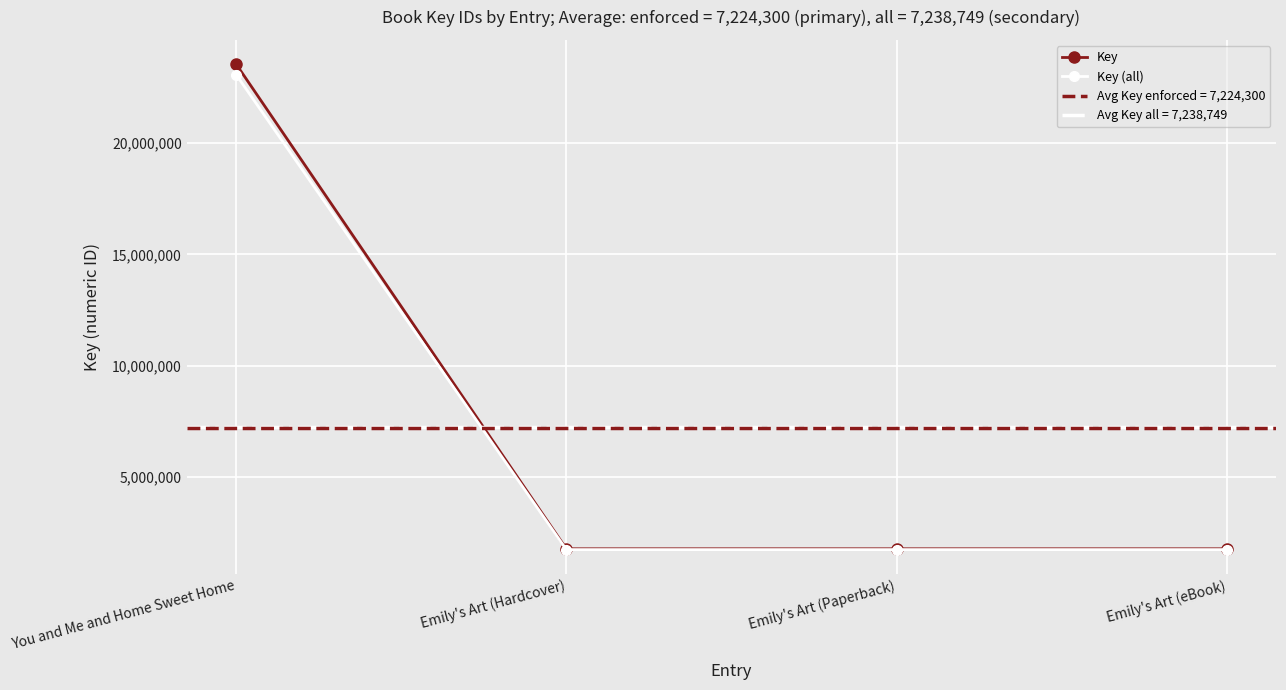

What position from the right is You and Me and Home Sweet Home?

4